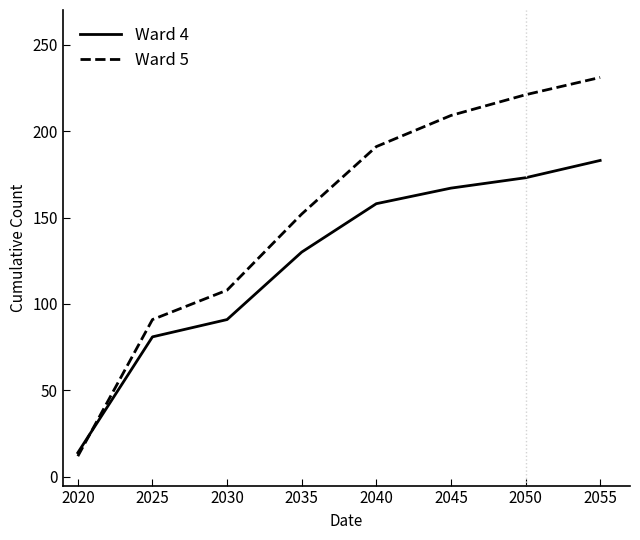

Rank the categories by Ward 4 value from highest to lowest.

2055, 2050, 2045, 2040, 2035, 2030, 2025, 2020